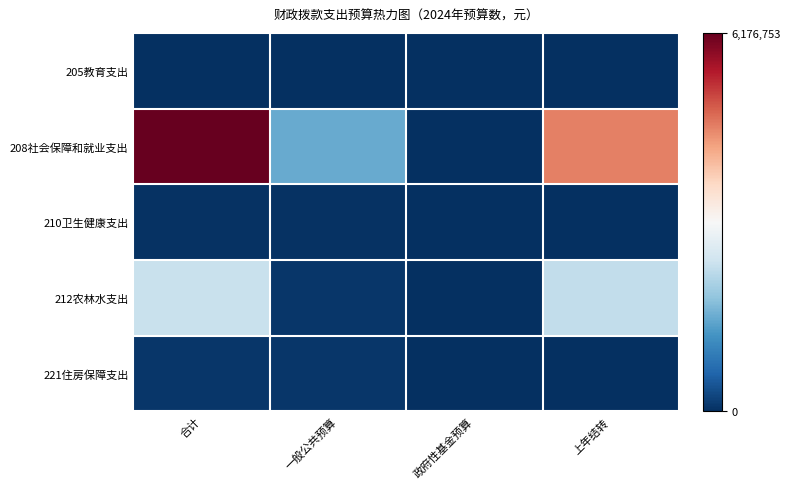

At 政府性基金预算, list the series in order from largest to smallest.

205教育支出, 208社会保障和就业支出, 210卫生健康支出, 212农林水支出, 221住房保障支出